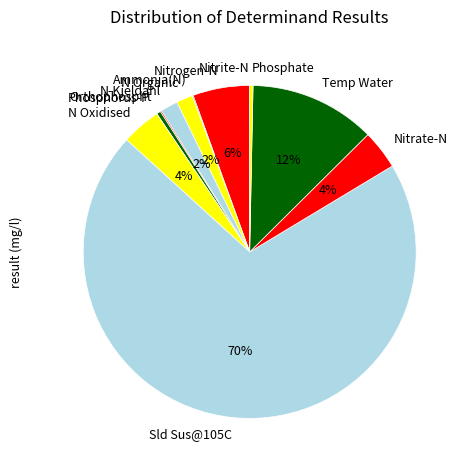

Is there a majority slice in this chart?

Yes